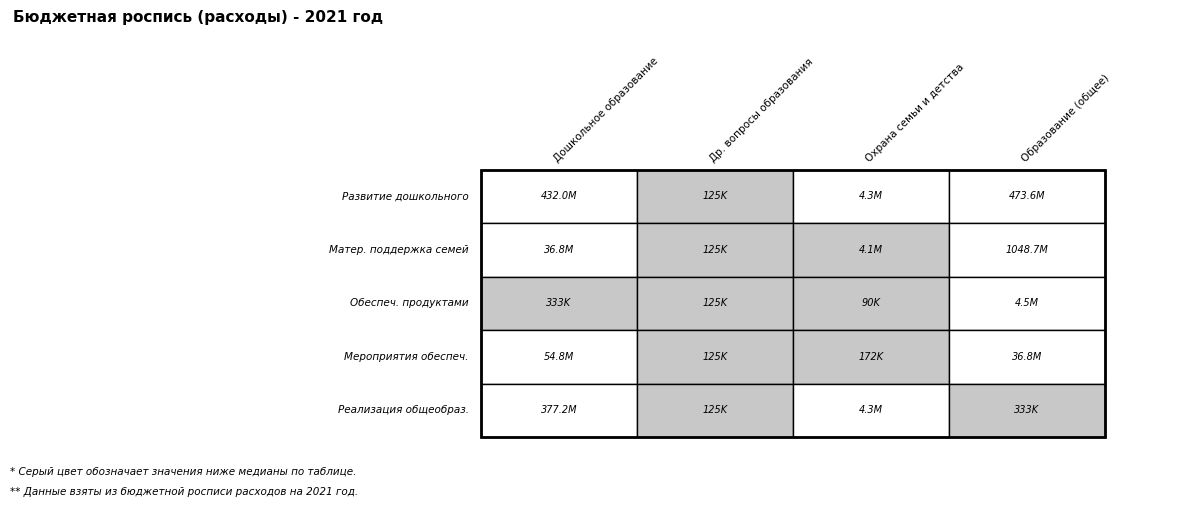

Reading left to right, list all the values displayed in this chart.

Дошкольное образование: 0=431994600	1=36773600	2=332700	3=54801400	4=377193200
Другие вопросы в области образования: 0=125200	1=125200	2=125200	3=125200	4=125200
Охрана семьи и детства: 0=4330700	1=4068300	2=90500	3=171900	4=4330700
Образование (общее): 0=473558800	1=1048663800	2=4455900	3=36773600	4=332700